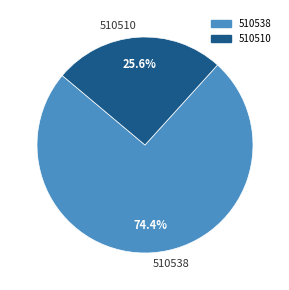

Count the number of slices in the pie.

2